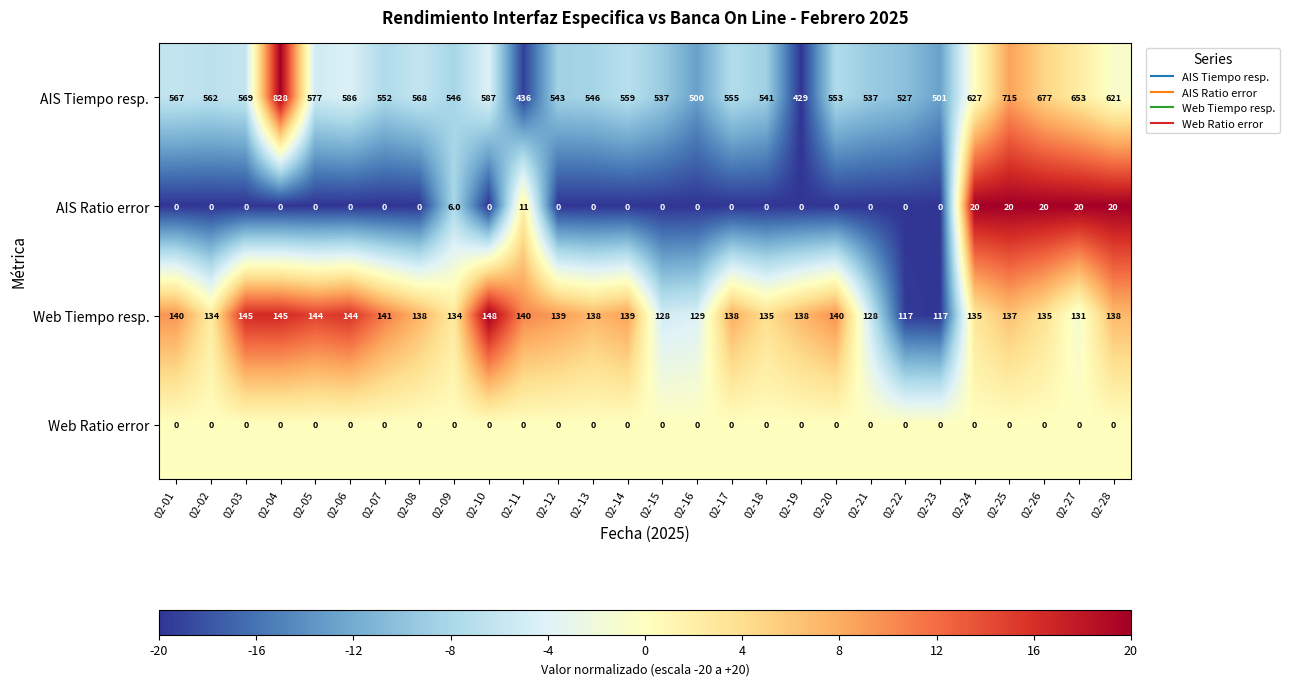

Rank the series by their maximum value, from lowest to highest.

Web Ratio error, AIS Ratio error, Web Tiempo resp., AIS Tiempo resp.